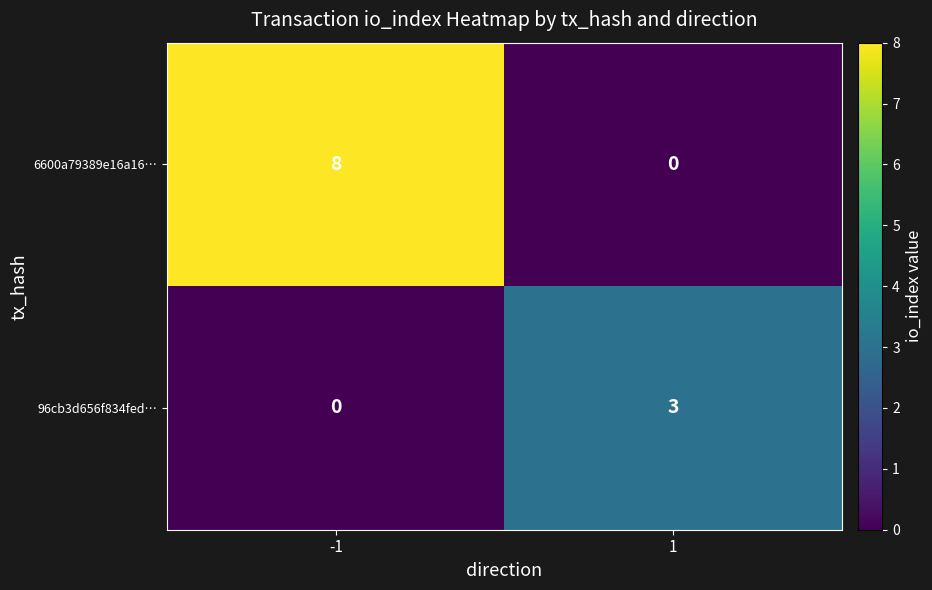

Reading left to right, list all the values displayed in this chart.

6600a79389e16a16…: -1=8	1=0
96cb3d656f834fed…: -1=0	1=3